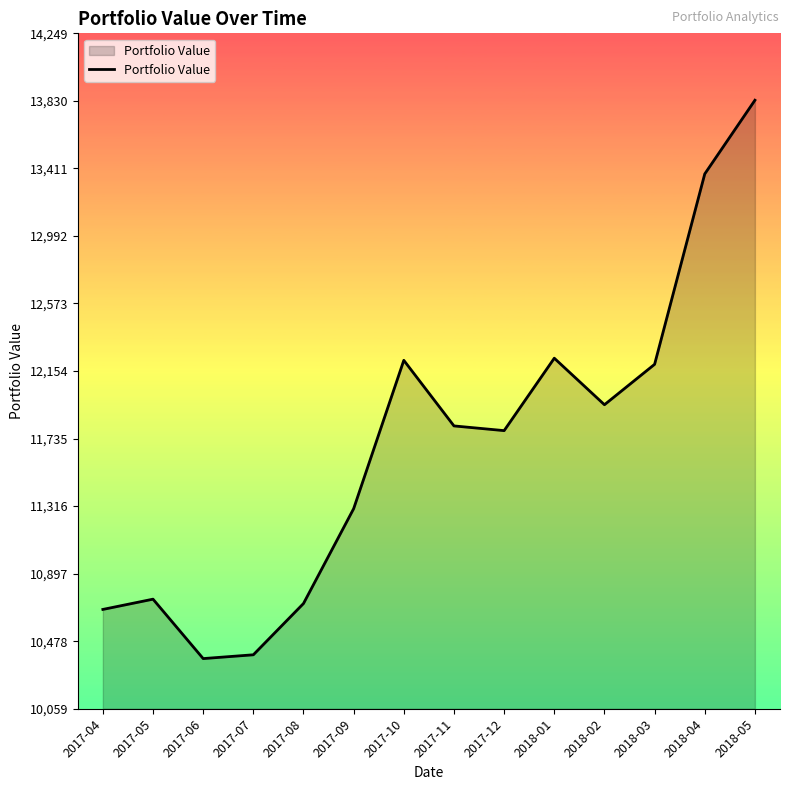

What is the change in value from 2017-07 to 2017-08?

+318.1